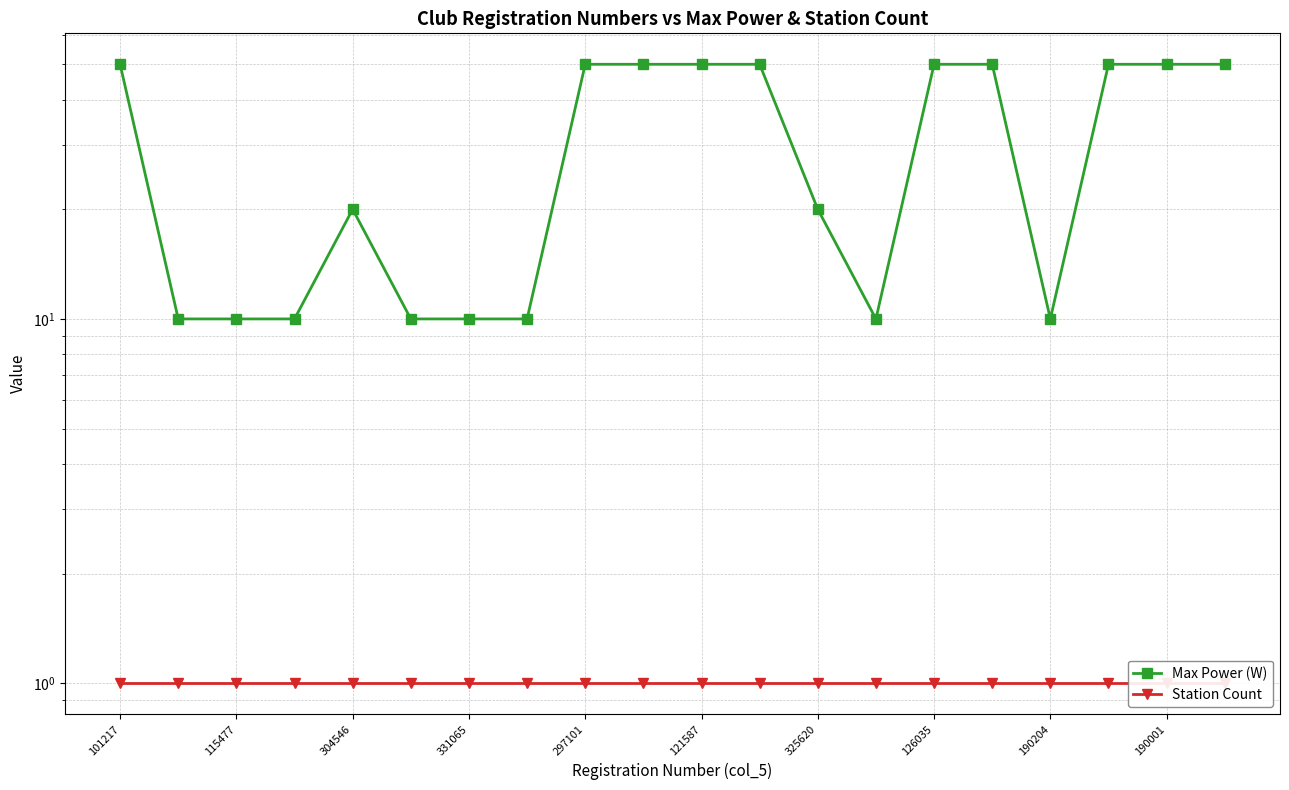

Which category has the highest value across all series?

101217